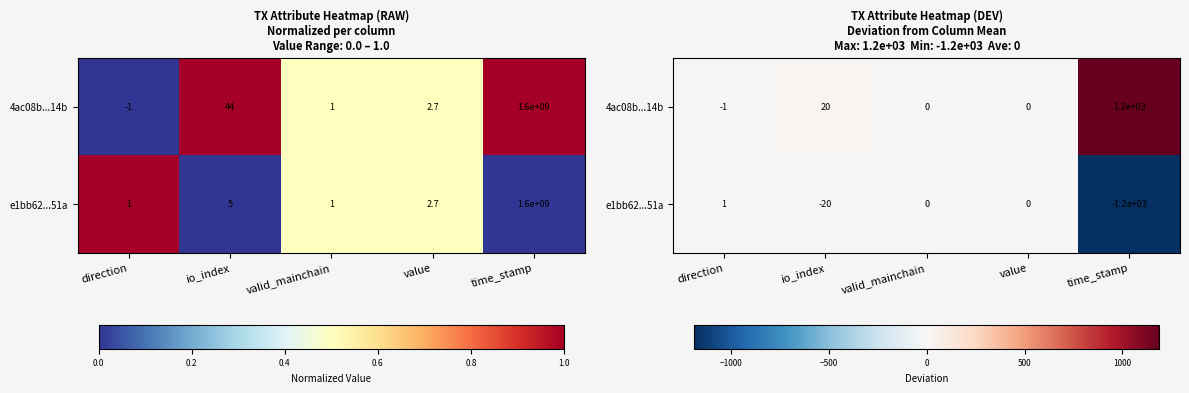

At which category does the chart reach its peak across all series?

time_stamp